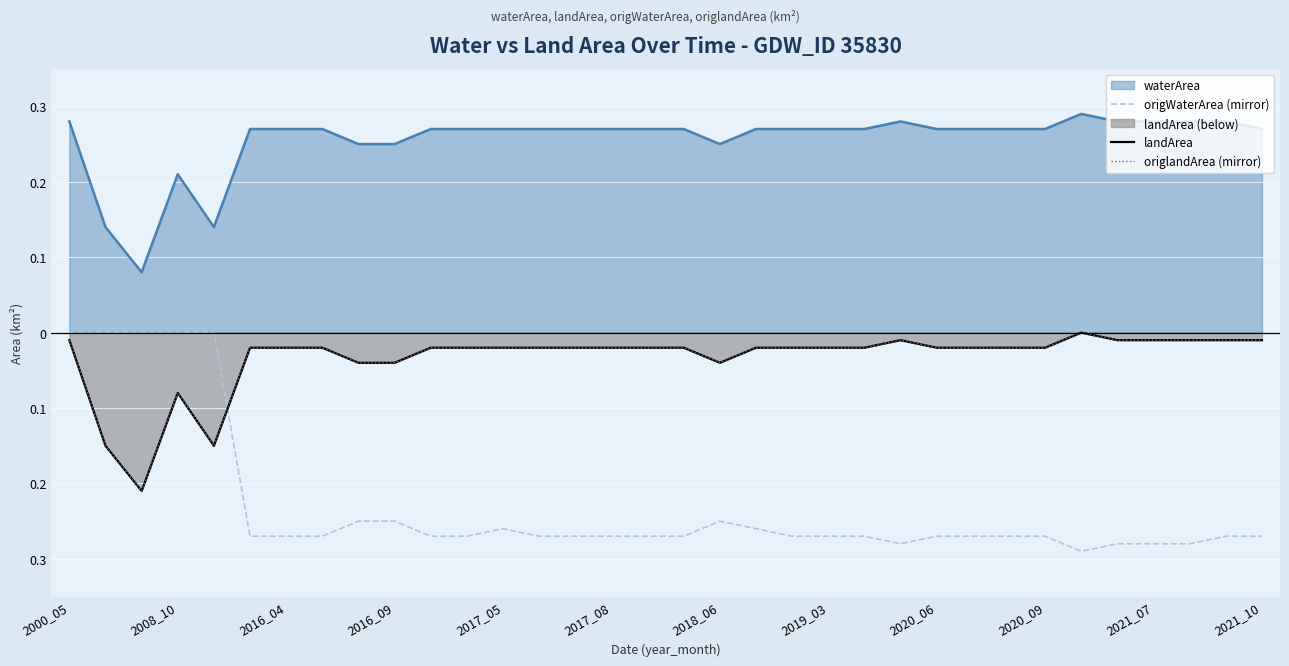

True or false: landArea and origlandArea (mirror) cross at least once.

False